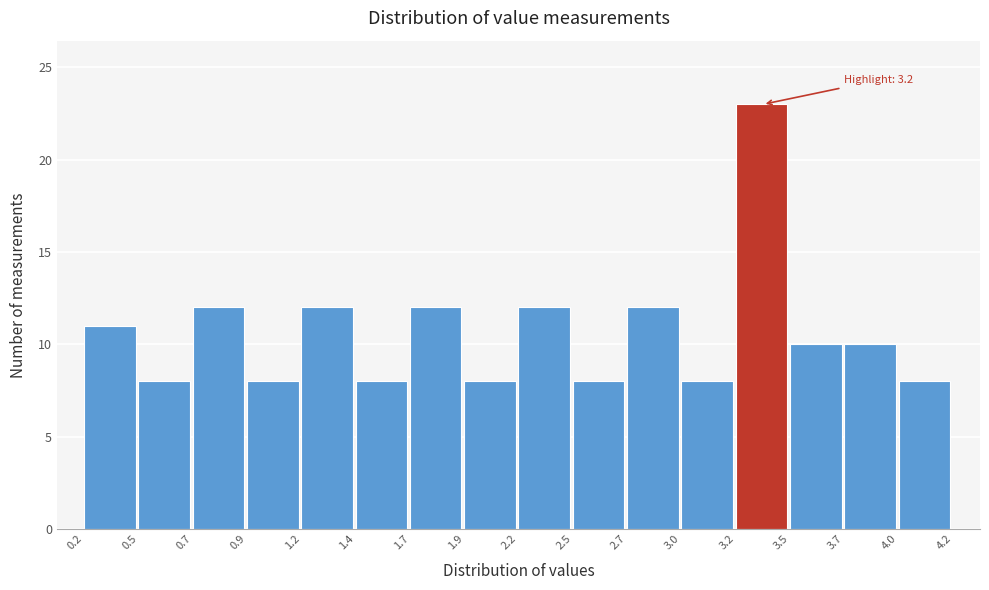

Reading left to right, extract all data points from this chart.

0.2=11	0.5=8	0.7=12	0.9=8	1.2=12	1.4=8	1.7=12	1.9=8	2.2=12	2.5=8	2.7=12	3.0=8	3.2=23	3.5=10	3.7=10	4.0=8